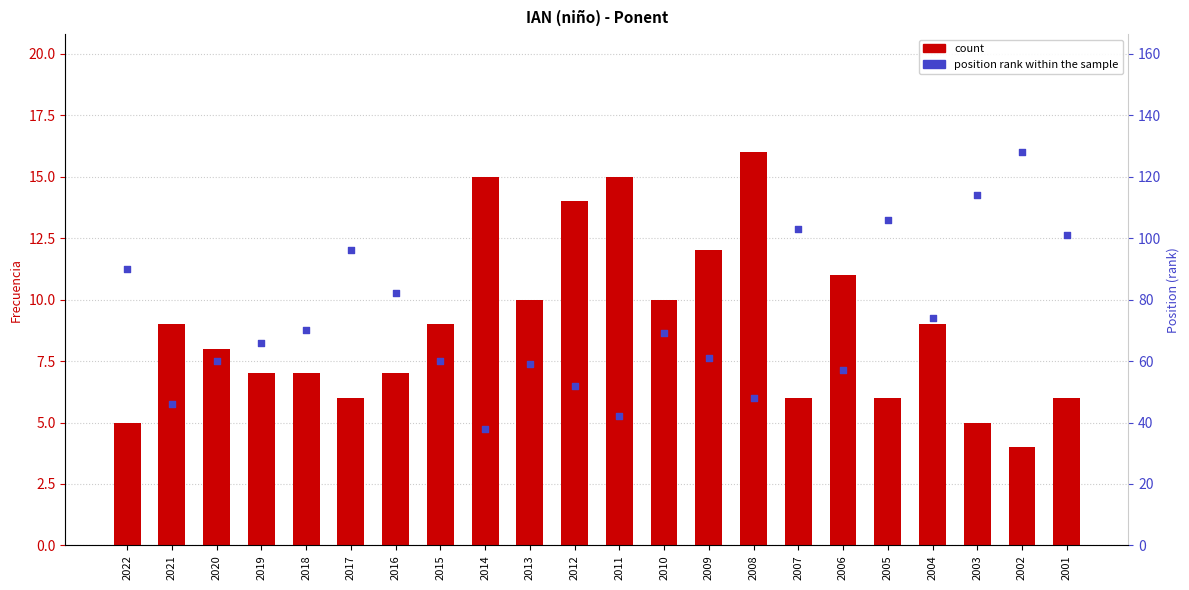

What are all the series names shown in the legend?

count, position rank within the sample